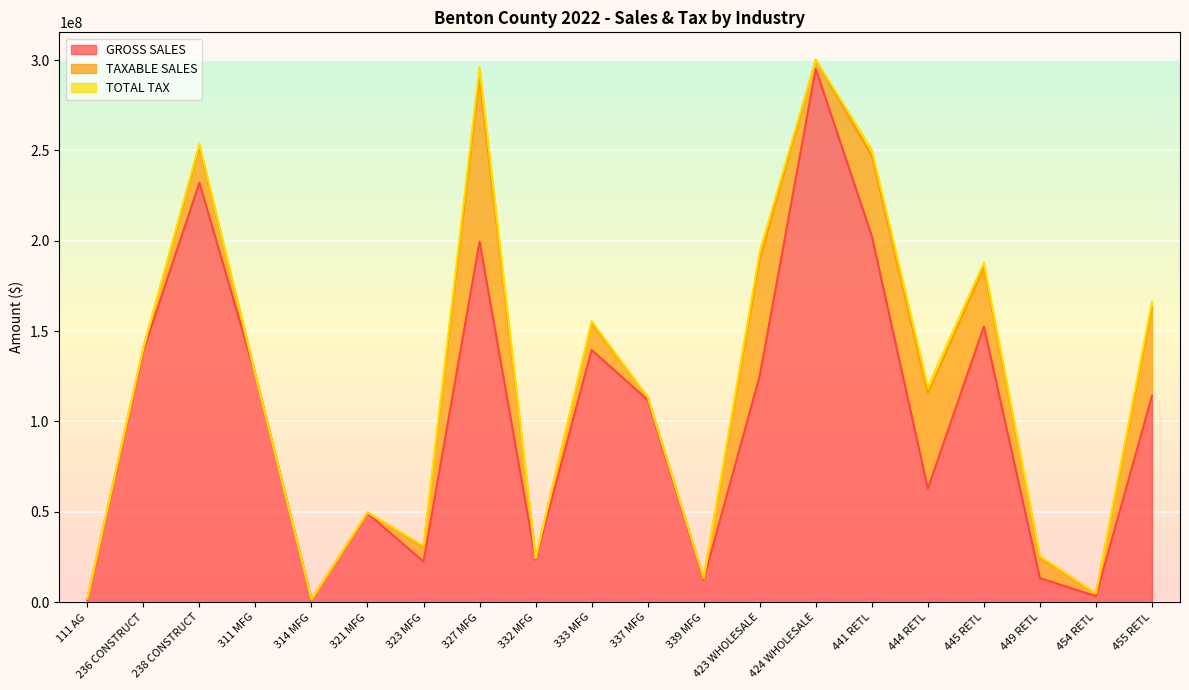

Reading left to right, list all the values displayed in this chart.

GROSS SALES: 111 AG=1137858	236 CONSTRUCT=139198772	238 CONSTRUCT=232142886	311 MFG=125720602	314 MFG=1483113	321 MFG=49167957	323 MFG=22418426	327 MFG=199557227	332 MFG=23362312	333 MFG=139555397	337 MFG=111894764	339 MFG=12586033	423 WHOLESALE=125301252	424 WHOLESALE=295166432	441 RETL=202609173	444 RETL=62786165	445 RETL=152569230	449 RETL=13269672	454 RETL=3294105	455 RETL=114142446
TAXABLE SALES: 111 AG=856977	236 CONSTRUCT=1435473	238 CONSTRUCT=19868736	311 MFG=54263	314 MFG=134133	321 MFG=396483	323 MFG=8190354	327 MFG=90052994	332 MFG=963362	333 MFG=14923000	337 MFG=1572905	339 MFG=691649	423 WHOLESALE=64203820	424 WHOLESALE=4783475	441 RETL=44549166	444 RETL=52629277	445 RETL=32644243	449 RETL=11356287	454 RETL=1535180	455 RETL=48651569
TOTAL TAX: 111 AG=58923	236 CONSTRUCT=102896	238 CONSTRUCT=1623069	311 MFG=10159	314 MFG=23228	321 MFG=191500	323 MFG=563085	327 MFG=6580304	332 MFG=72618	333 MFG=1028189	337 MFG=143969	339 MFG=72204	423 WHOLESALE=4404704	424 WHOLESALE=383875	441 RETL=3103718	444 RETL=3625201	445 RETL=2636799	449 RETL=783465	454 RETL=106081	455 RETL=3361190